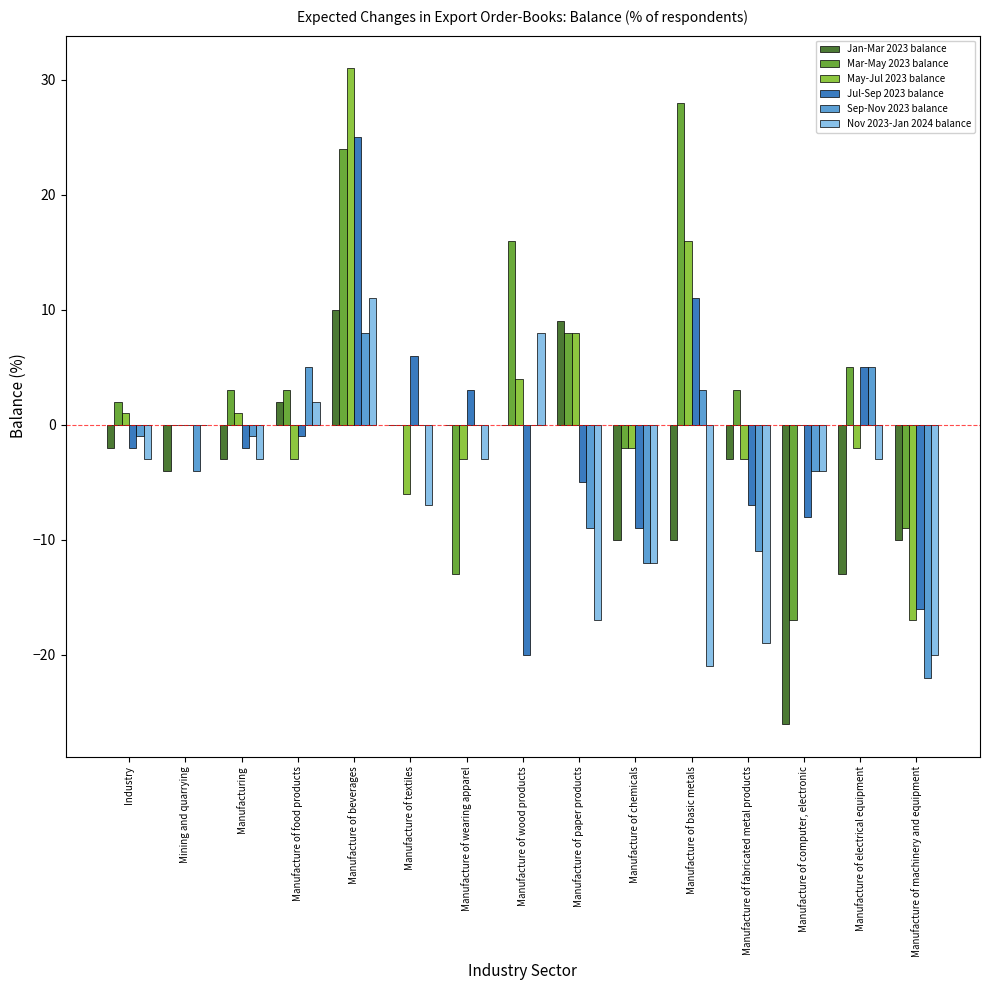

Is it true that Mar-May 2023 balance equals 16 at Manufacture of wood products?

True